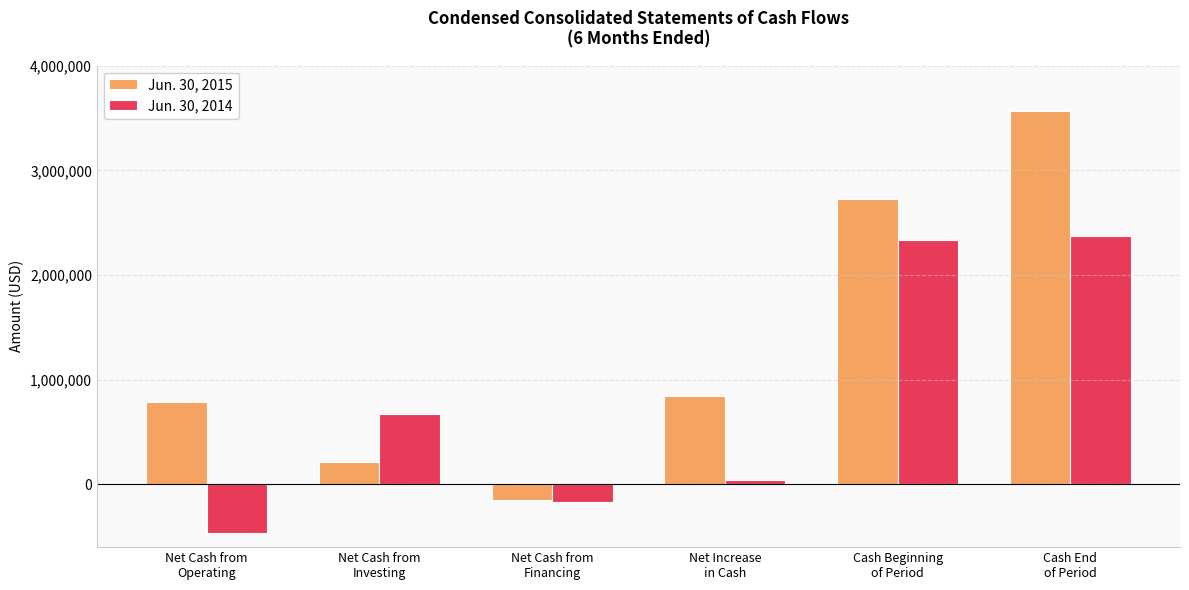

Is it true that Jun. 30, 2015 equals 2723369 at Cash Beginning
of Period?

True